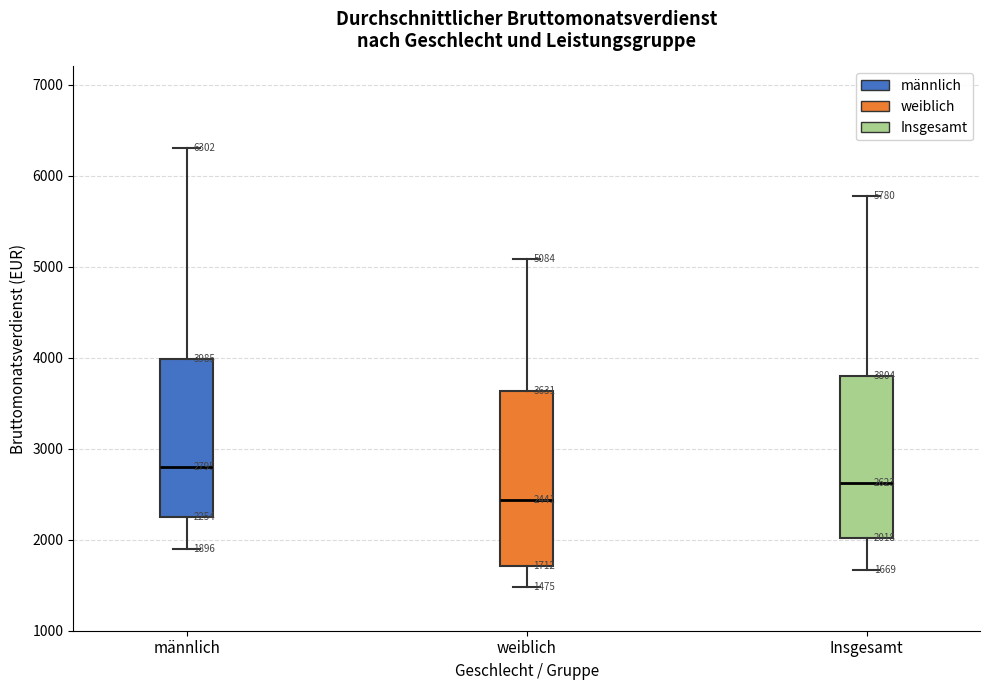

Which box is the tallest, from its lower edge to its upper edge?

weiblich